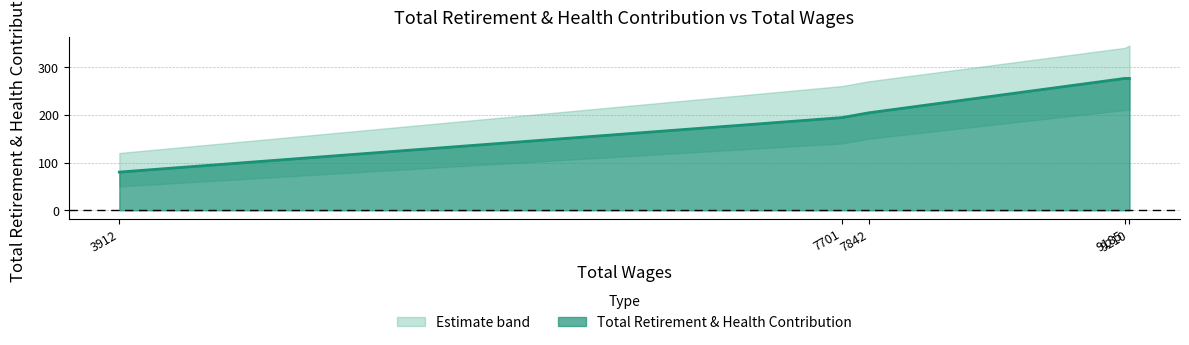

Rank the categories by value from highest to lowest.

9185.0, 9210.0, 7842.0, 7701.0, 3912.0